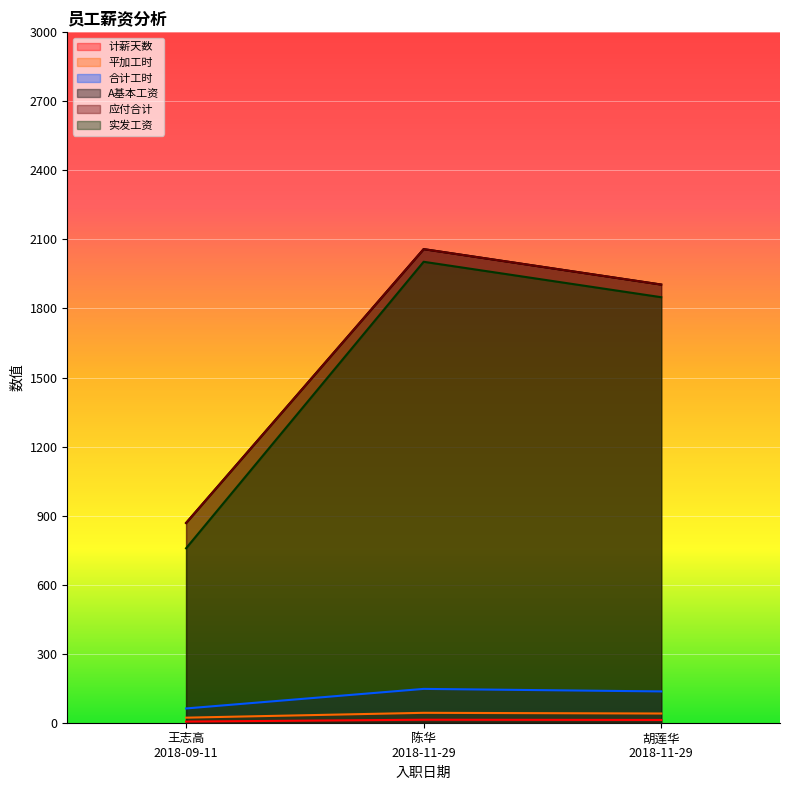

How many data points in 实发工资 are above 1849?

1